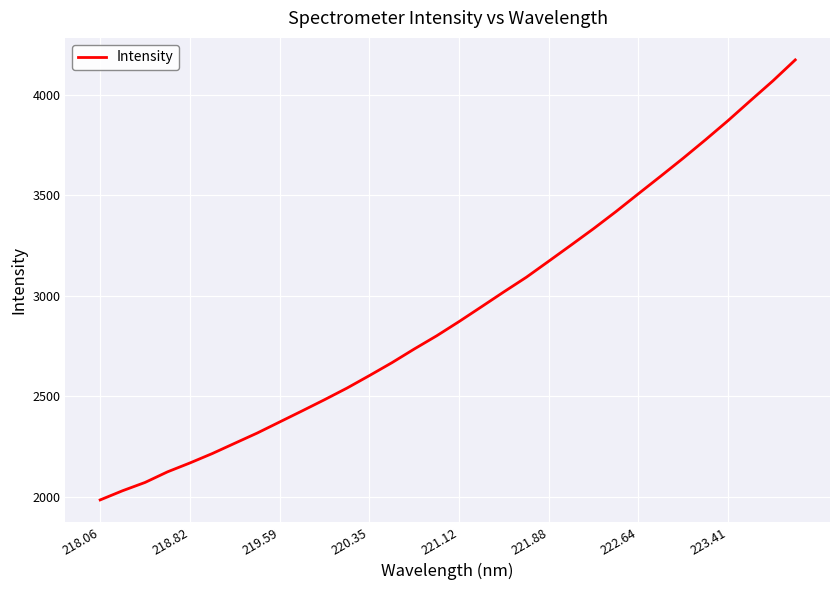

Reading left to right, extract all data points from this chart.

1983.7	2029.5	2070.7	2123.5	2167.8	2214.8	2265.9	2316.8	2371.9	2426.9	2482.8	2540.5	2602.8	2666.8	2735.2	2800.9	2871.9	2945.6	3019.9	3092.5	3172.5	3253.0	3334.4	3419.5	3508.2	3596.0	3685.2	3777.4	3872.2	3971.6	4069.8	4174.4